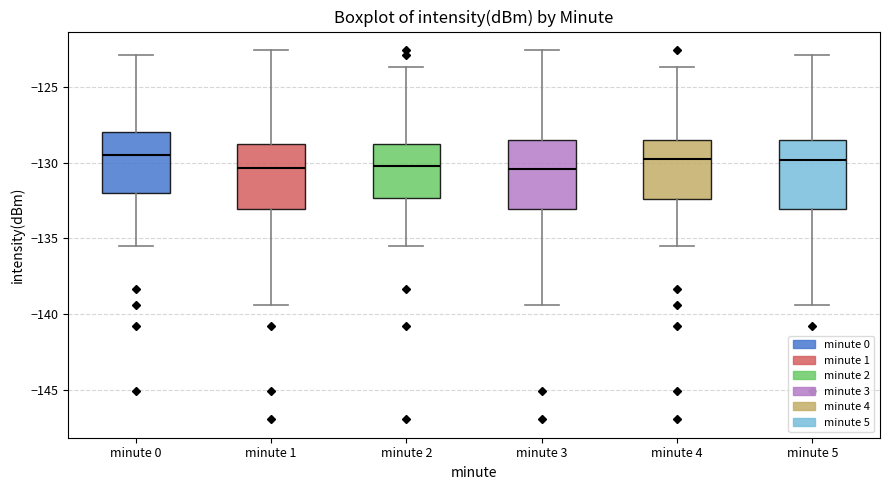

Reading left to right, transcribe this box plot: for each box, give where its median line is, the range the box spans, and where its two whiskers end, as read against the y-axis. The values are not printed on the chart, so give them approximately, as read against the axis.

minute 0: median -129.5, box -132.0 to -128.0, whiskers -135.5 to -123.0
minute 1: median -130.5, box -133.0 to -128.5, whiskers -139.5 to -122.5
minute 2: median -130.0, box -132.5 to -129.0, whiskers -135.5 to -123.5
minute 3: median -130.5, box -133.0 to -128.5, whiskers -139.5 to -122.5
minute 4: median -130.0, box -132.5 to -128.5, whiskers -135.5 to -123.5
minute 5: median -130.0, box -133.0 to -128.5, whiskers -139.5 to -123.0